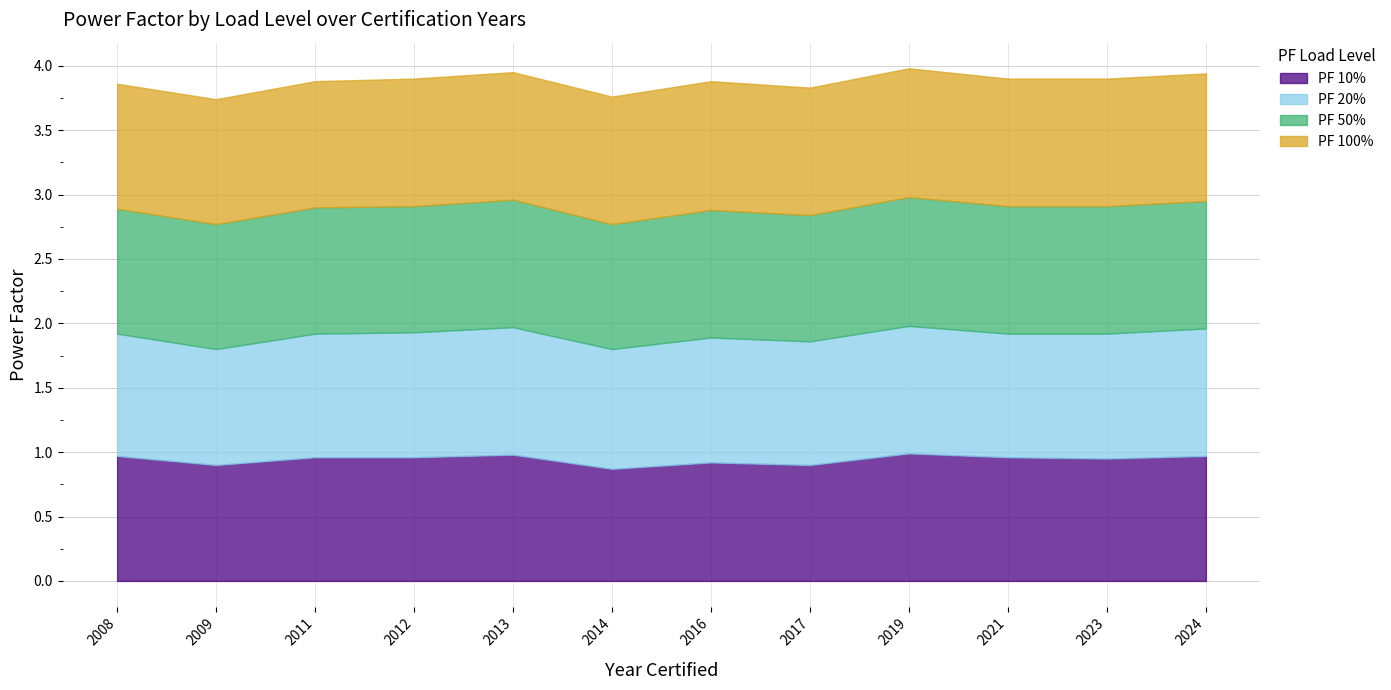

Rank the series at 2013 from highest to lowest value.

PF 20%, PF 50%, PF 100%, PF 10%